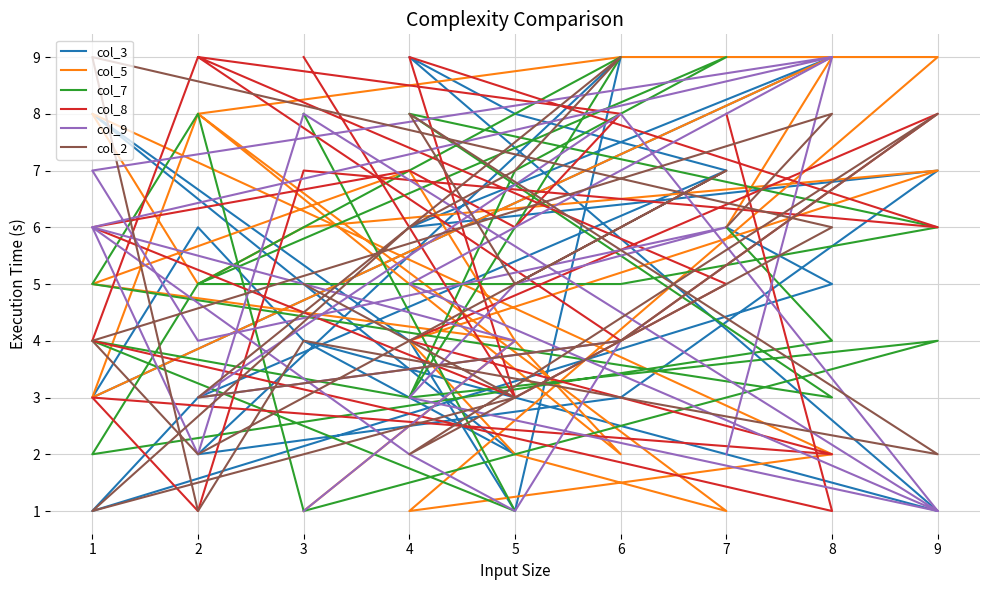

In col_3, how many points are higher than both neighbors (excluding endpoints)?

6